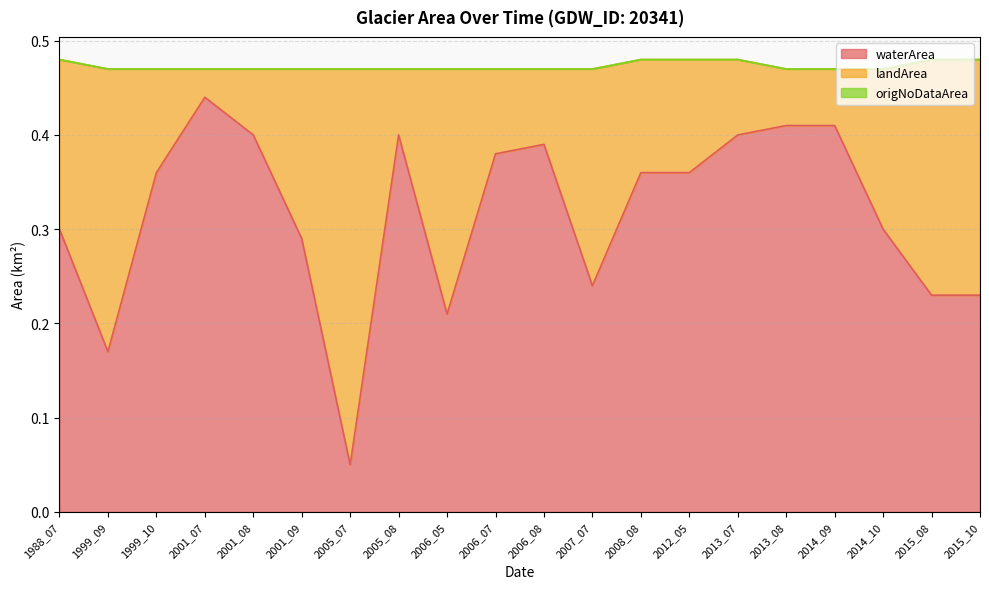

Which series has the widest spread of values?

waterArea